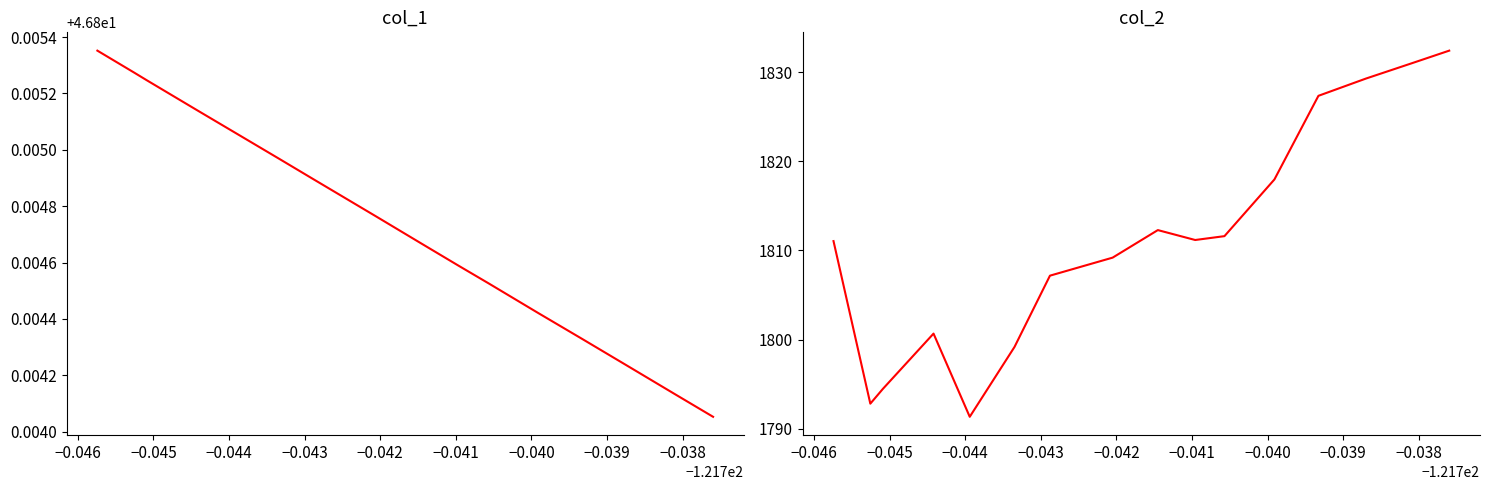

List the series in order of their overall mean, highest first.

col_2, col_1